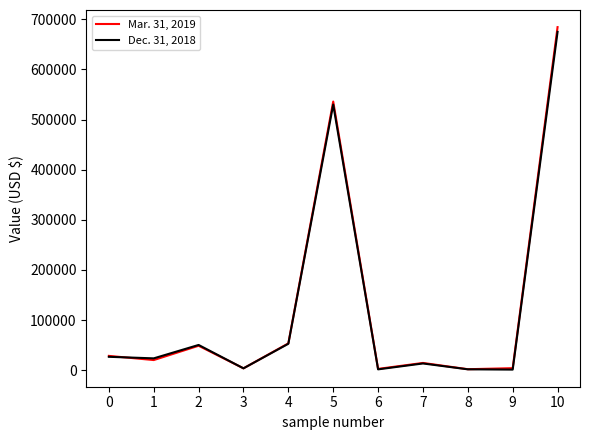

At which category is the sum across all series the highest?

10